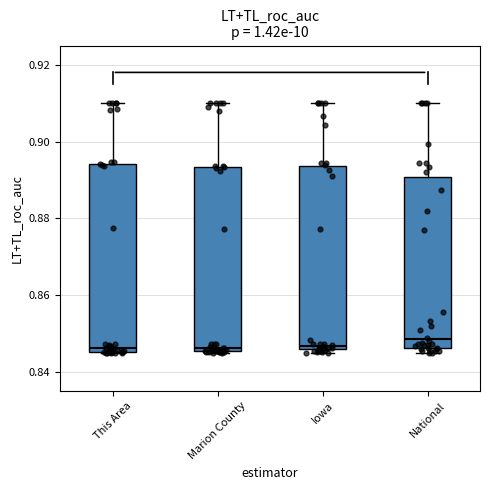

Reading left to right, read every box against the y-axis: the position of its median line, the range the box covers, and the ends of its whiskers. The values are not printed on the chart, so give them approximately, as read against the axis.

This Area: median 0.846 (just above the box's lower edge), box 0.846 to 0.894, whiskers 0.846 to 0.910
Marion County: median 0.846 (just above the box's lower edge), box 0.846 to 0.894, whiskers 0.846 to 0.910
Iowa: median 0.846 (just above the box's lower edge), box 0.846 to 0.894, whiskers 0.846 (just below the box's lower edge) to 0.910
National: median 0.848, box 0.846 to 0.890, whiskers 0.846 (just below the box's lower edge) to 0.910